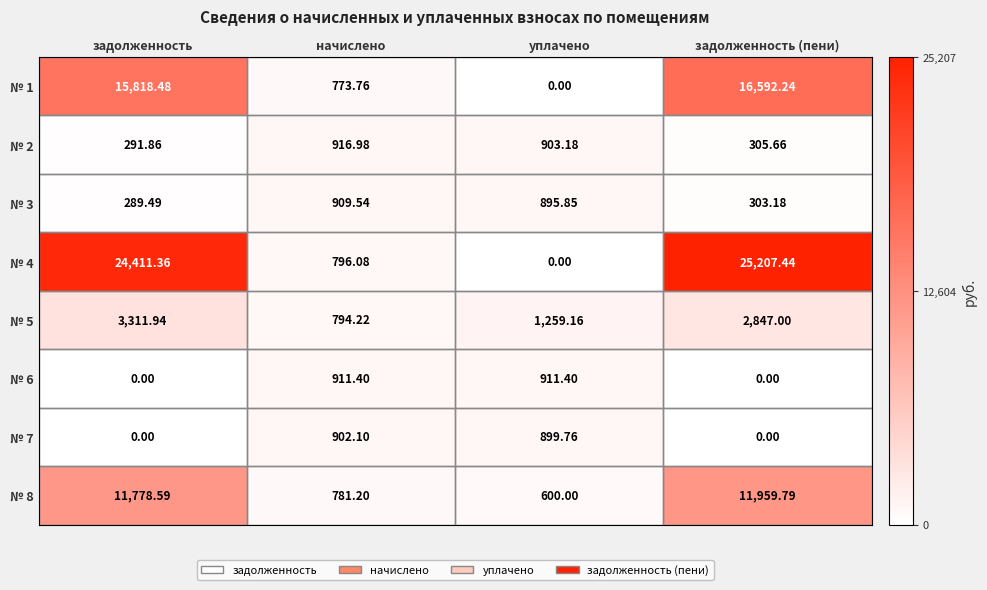

Rank the categories by № 4 value from lowest to highest.

уплачено, начислено, задолженность, задолженность (пени)